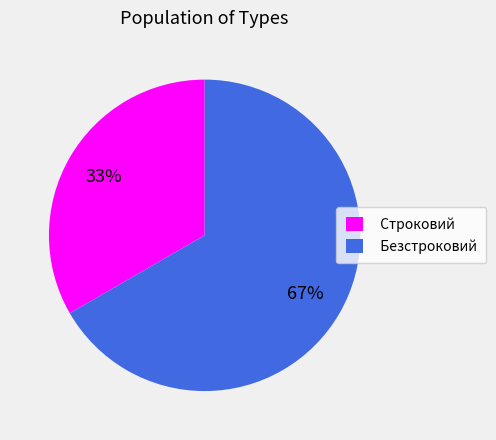

Count the number of slices in the pie.

2